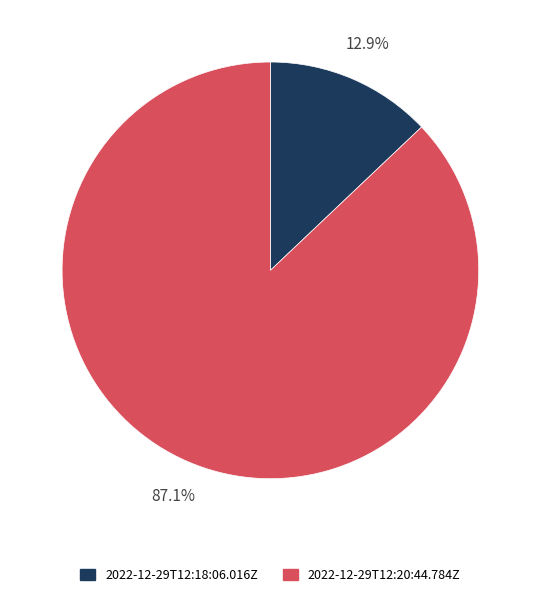

What percentage is NOT represented by 2022-12-29T12:18:06.016Z?

87.1%